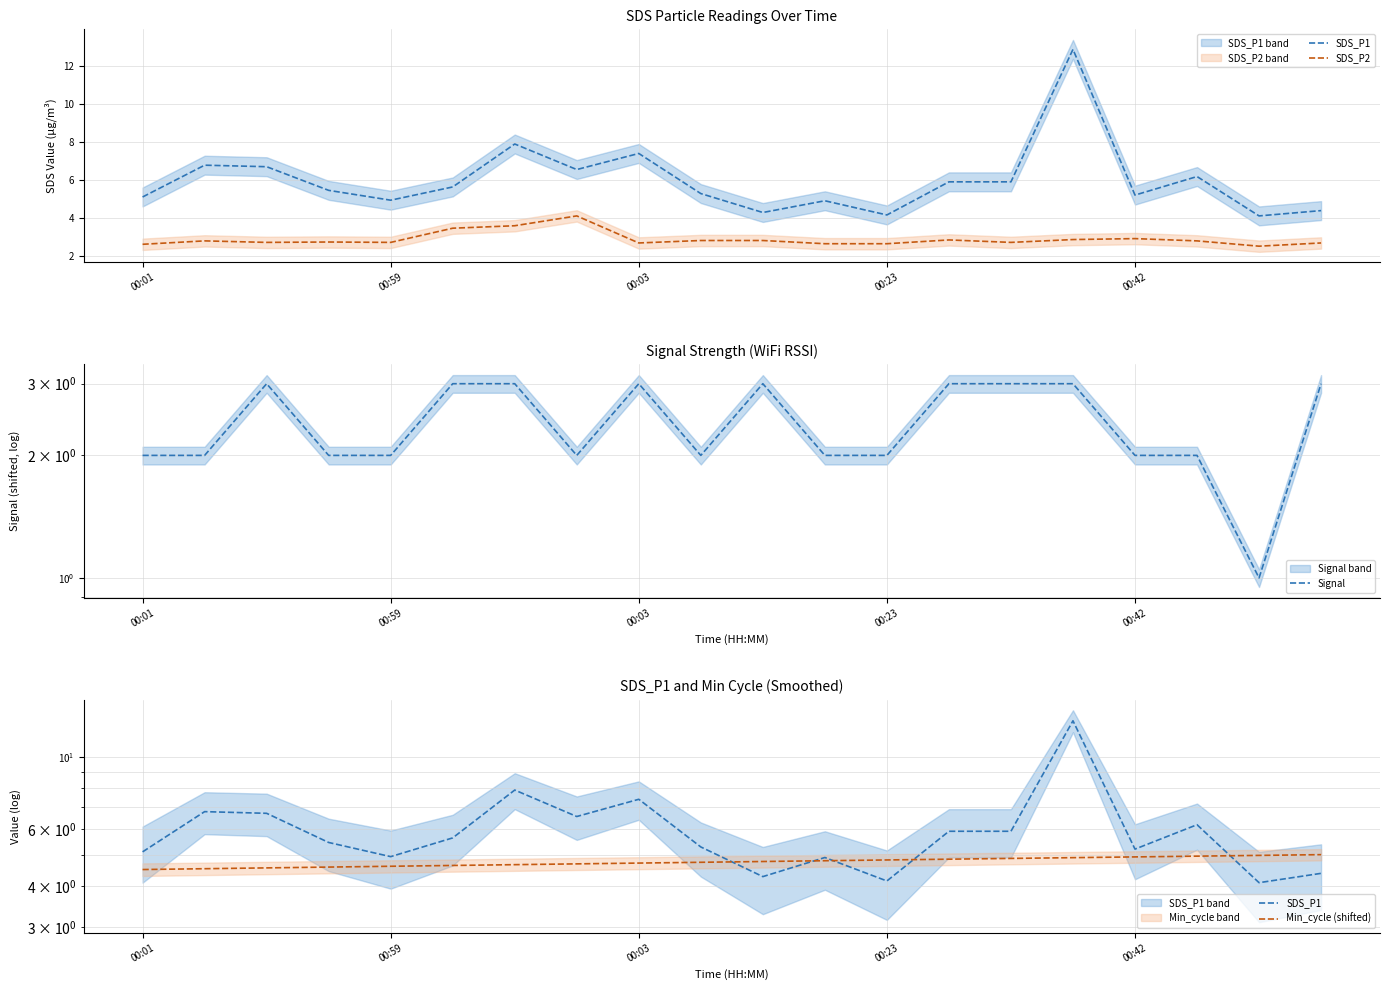

Which category has the lowest value in the SDS_P1 series?

18